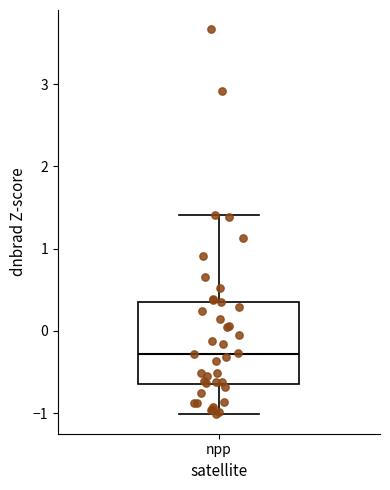

Where is the lower edge of the box for npp on the y-axis? The values are not printed on the chart, so give them approximately, as read against the axis.

-0.6